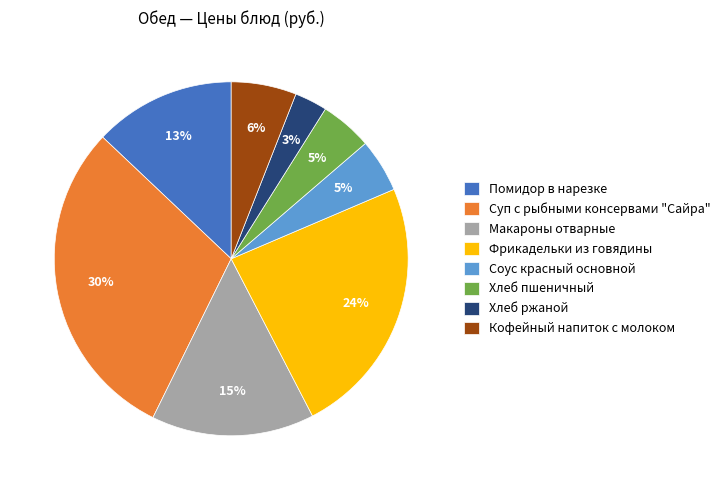

To the nearest percent, what percentage of the pie is Макароны отварные?

15%